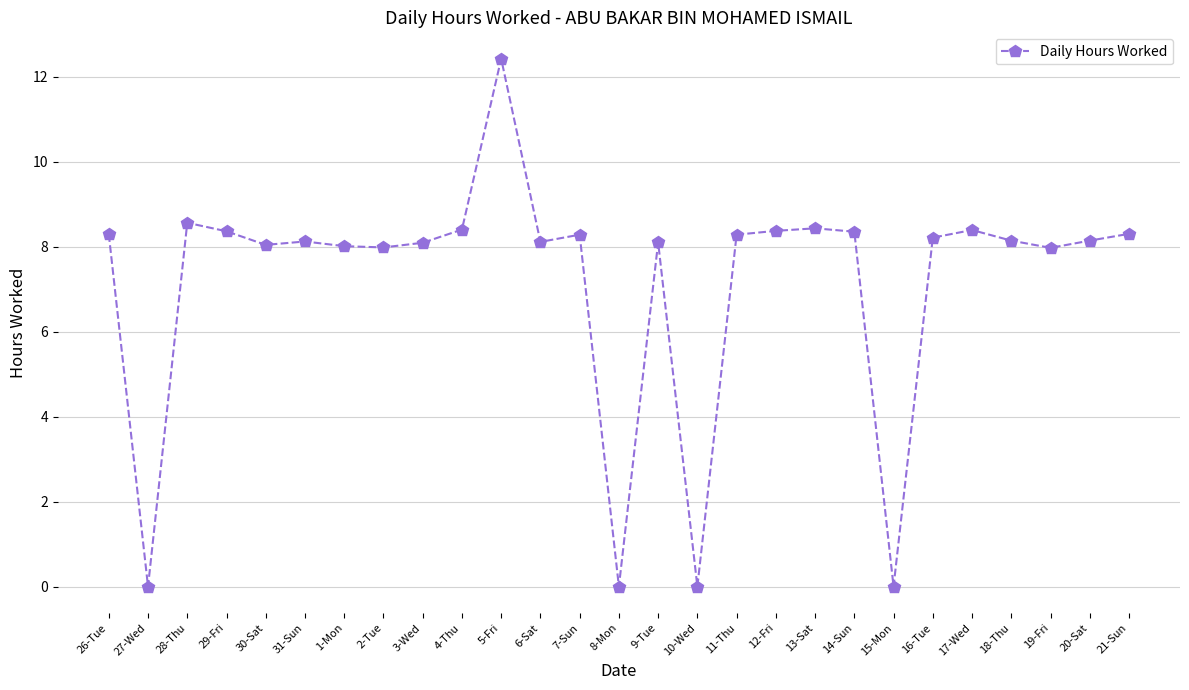

What is the difference between the values at 20-Sat and 19-Fri?

0.2